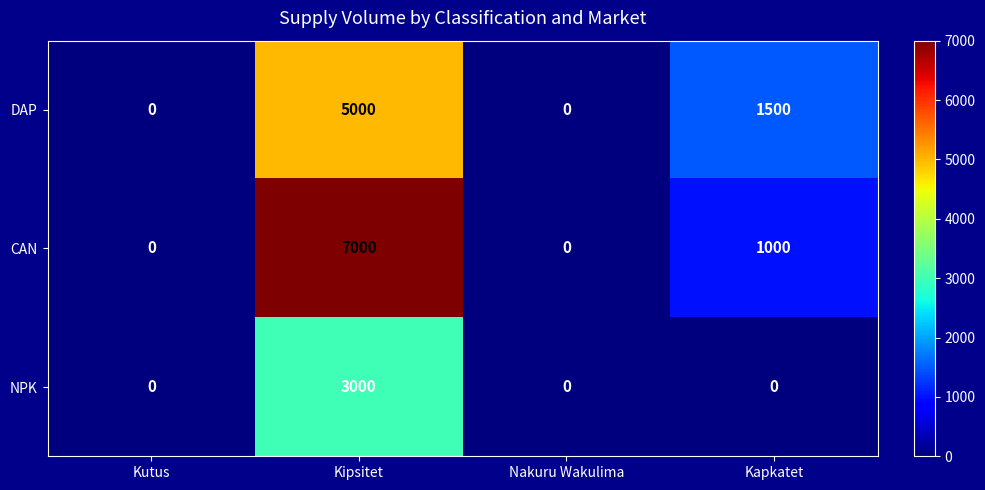

At which category is the sum across all series the highest?

Kipsitet